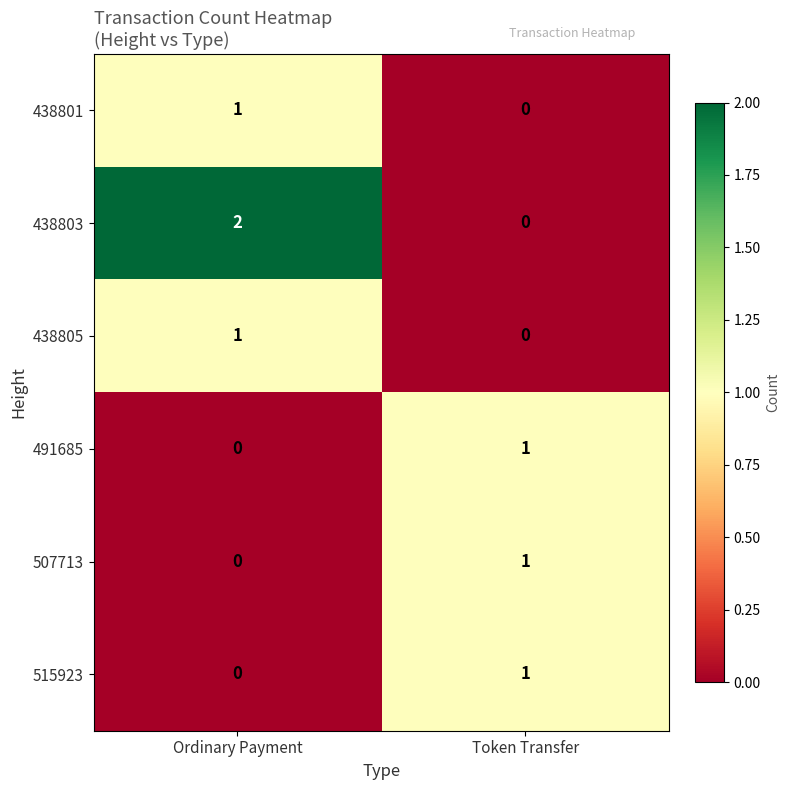

Which series has the widest spread of values?

438803